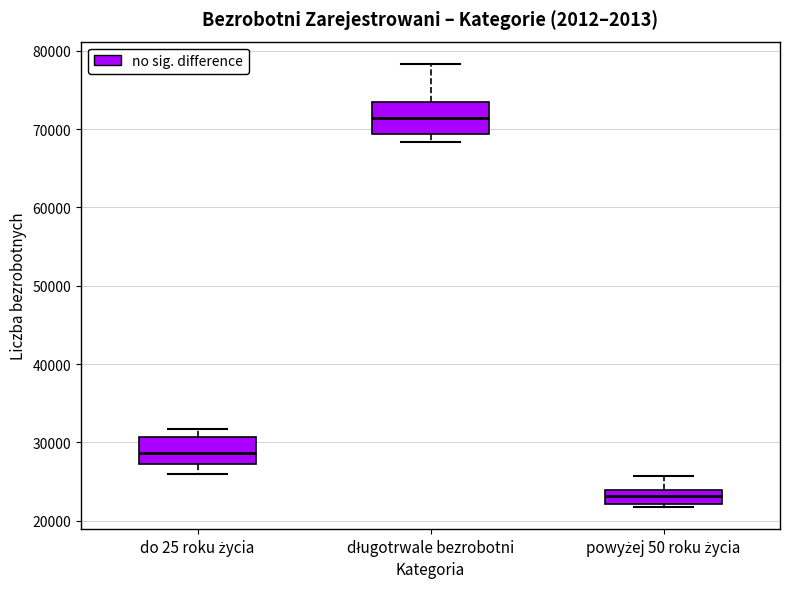

Which box has the highest median line?

długotrwale bezrobotni